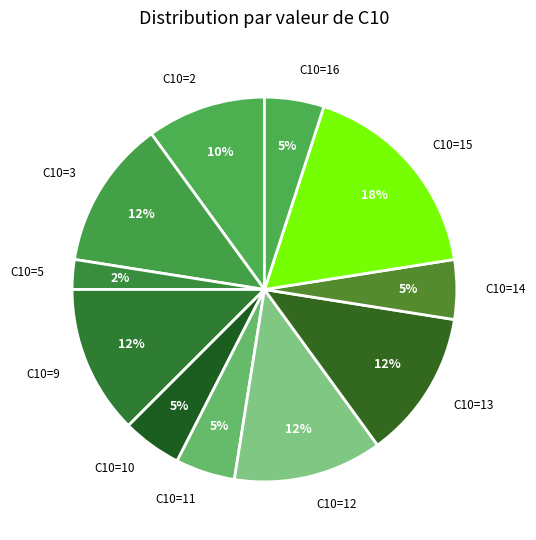

What is the ratio of the value at C10=9 to the value at C10=13?

1.0